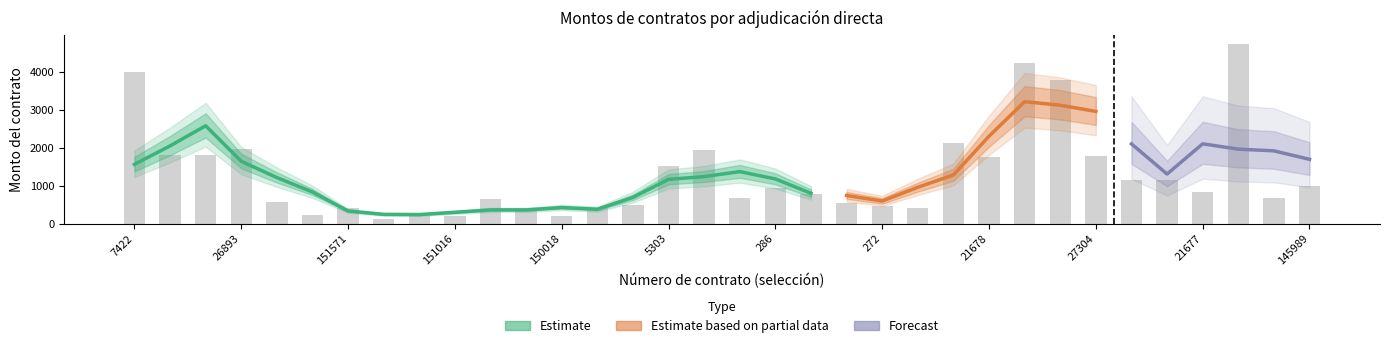

What is the average value?

1292.7